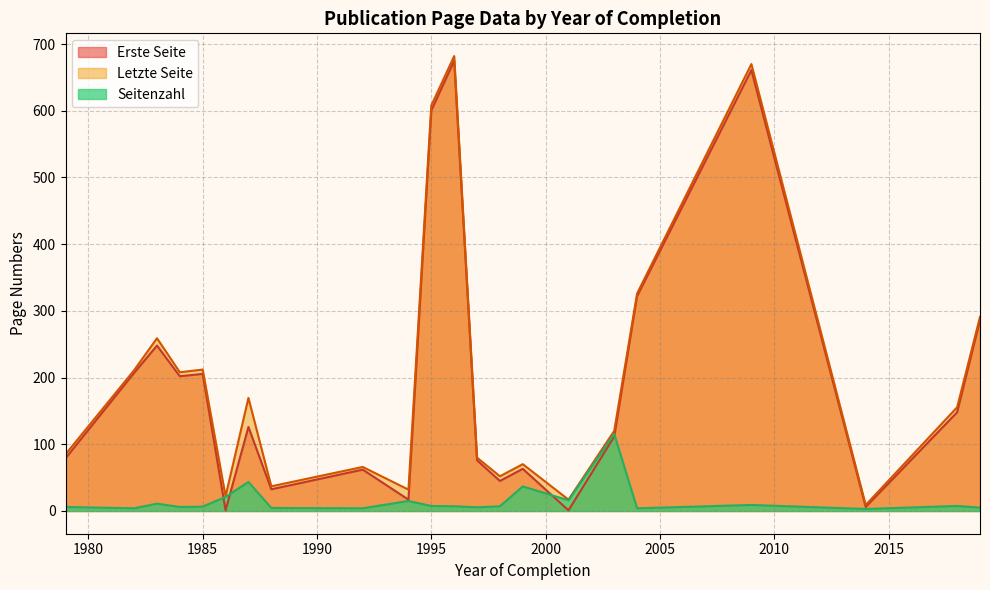

Which series has the largest total across all categories?

Letzte Seite